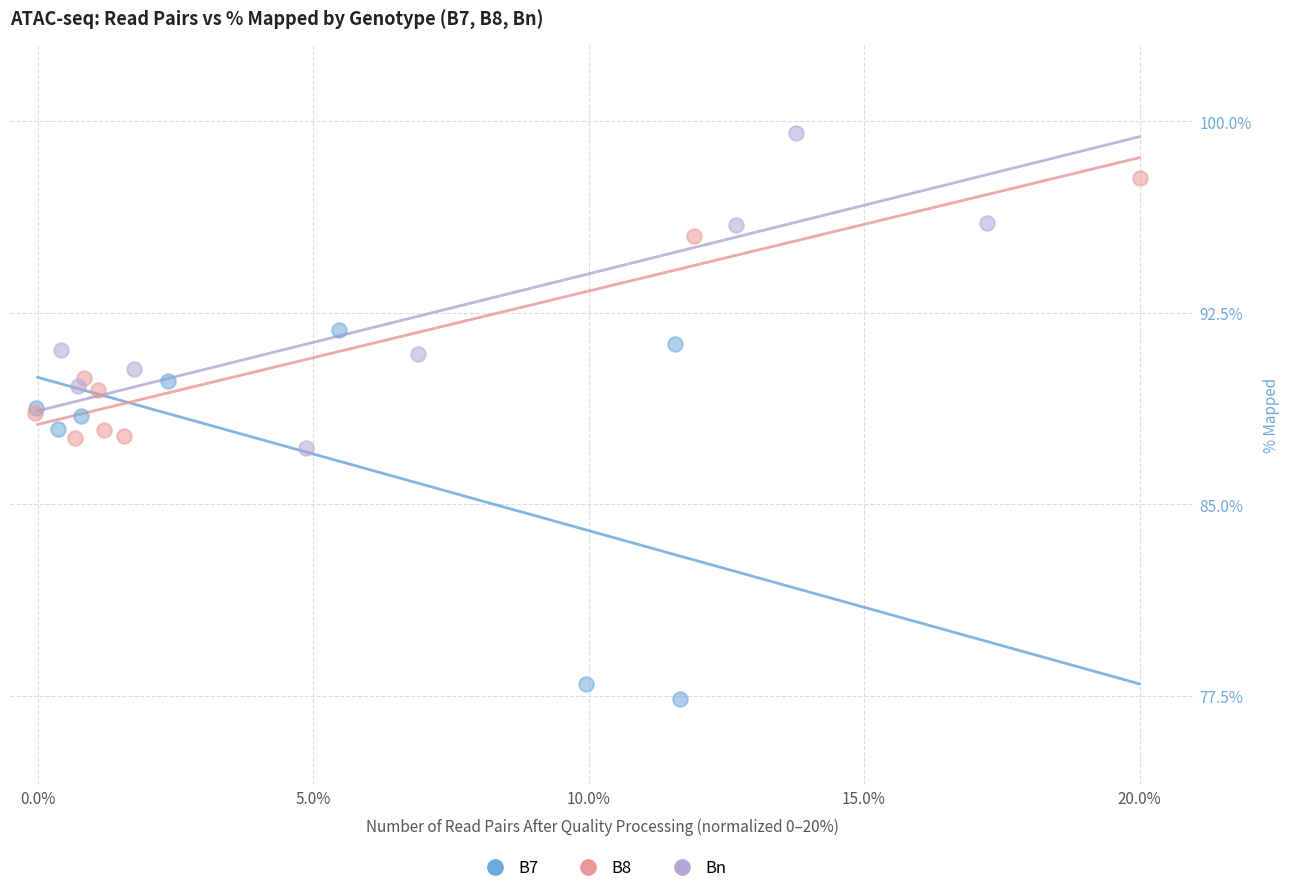

Which series reaches the minimum Y coordinate?

B7